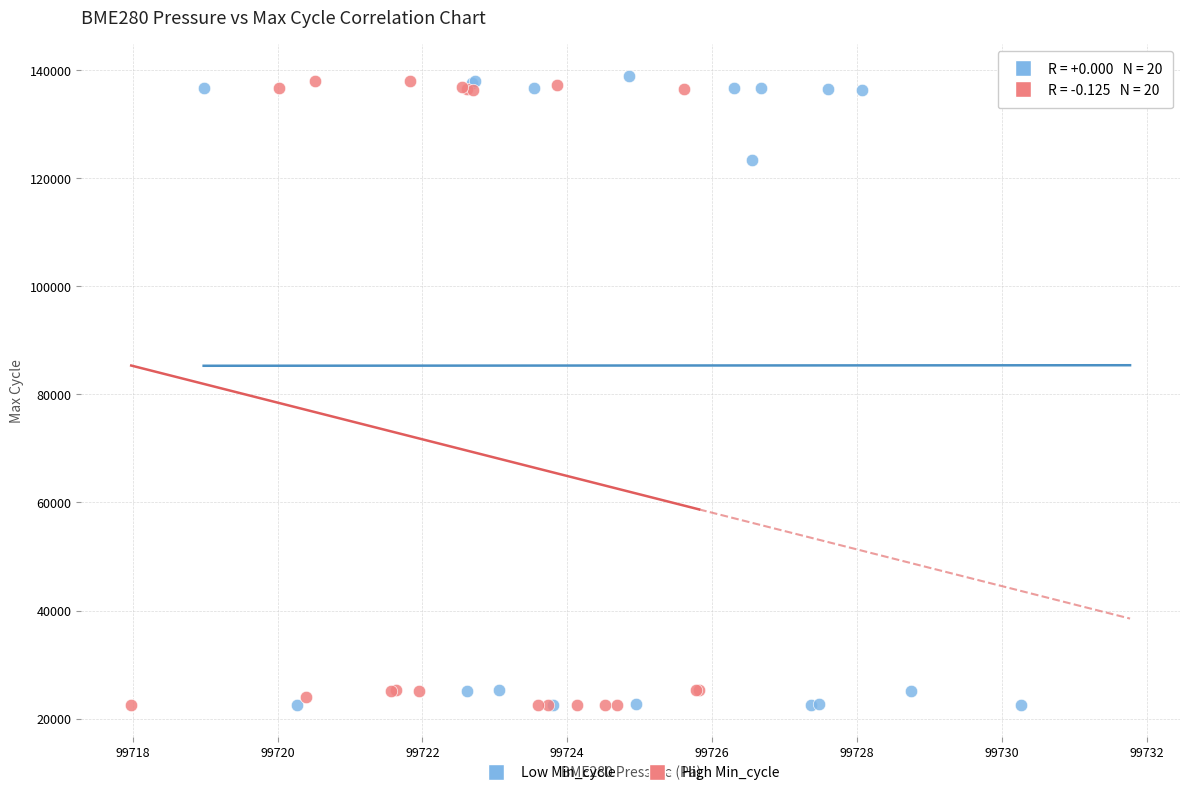

Which series has the largest Y range (max minus min)?

Low Min_cycle